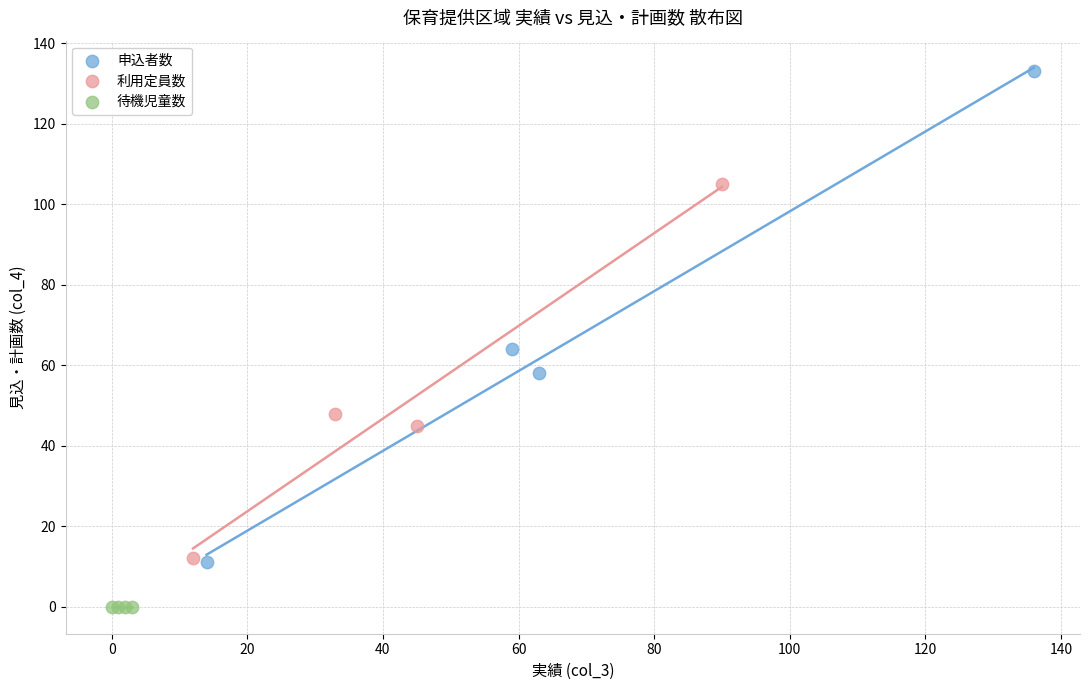

Which series contains the highest Y value?

申込者数